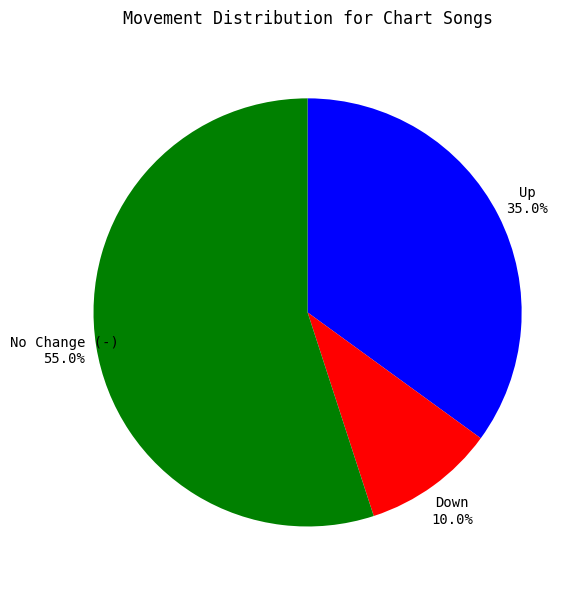

Is there any slice that represents more than half of the pie?

Yes